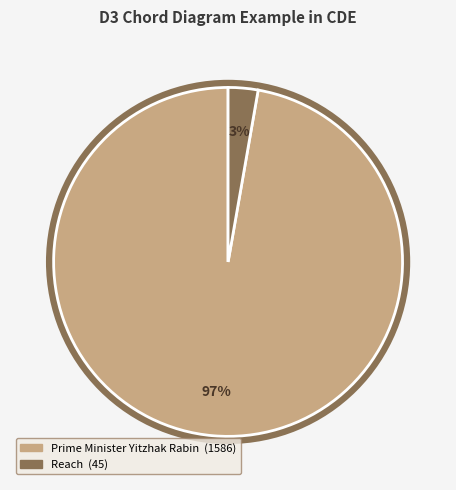

To the nearest percent, what percentage of the pie is Prime Minister Yitzhak Rabin?

97%